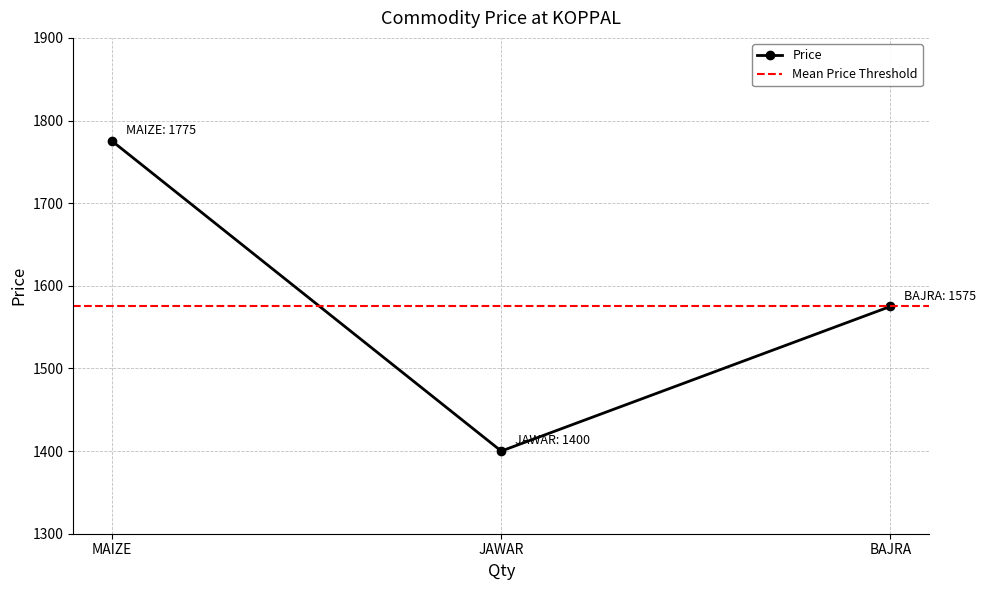

Reading left to right, extract all data points from this chart.

1775	1400	1575